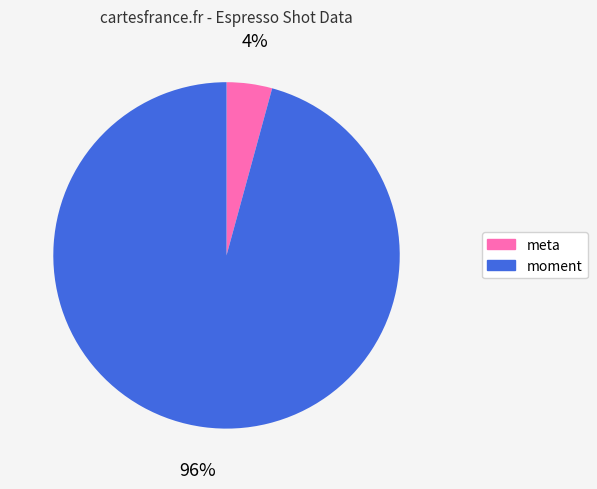

Is the sum of moment and meta greater than half?

Yes